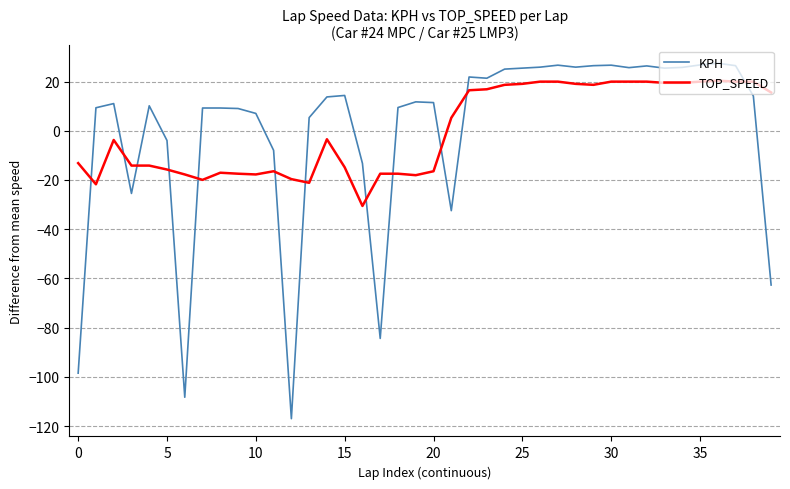

List the series in order of their peak value, lowest first.

TOP_SPEED, KPH